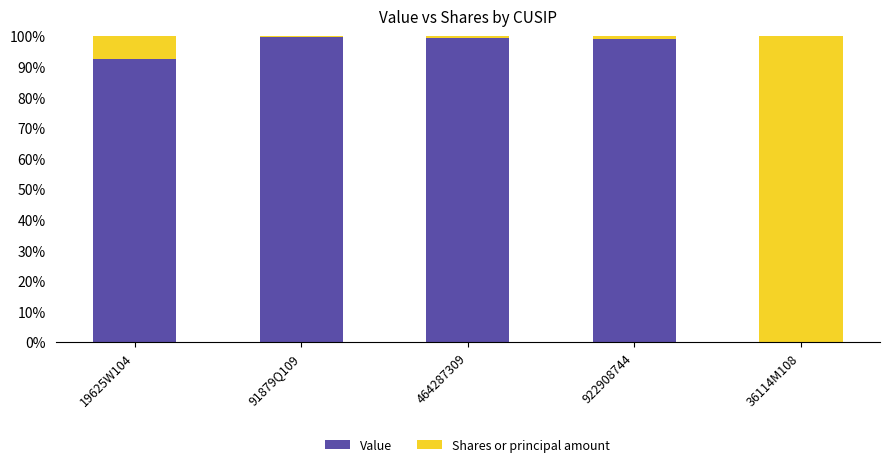

The value of Value at 922908744 is 162.1. True or false?

False